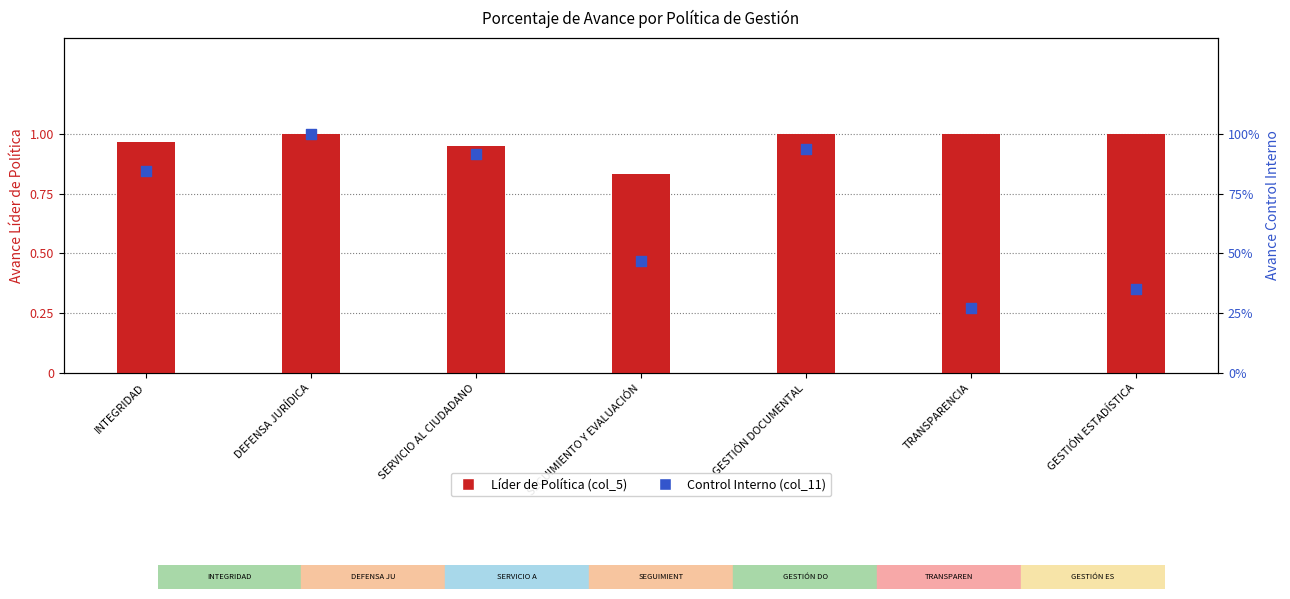

Which series reaches the minimum Y coordinate?

Control Interno (col_11)